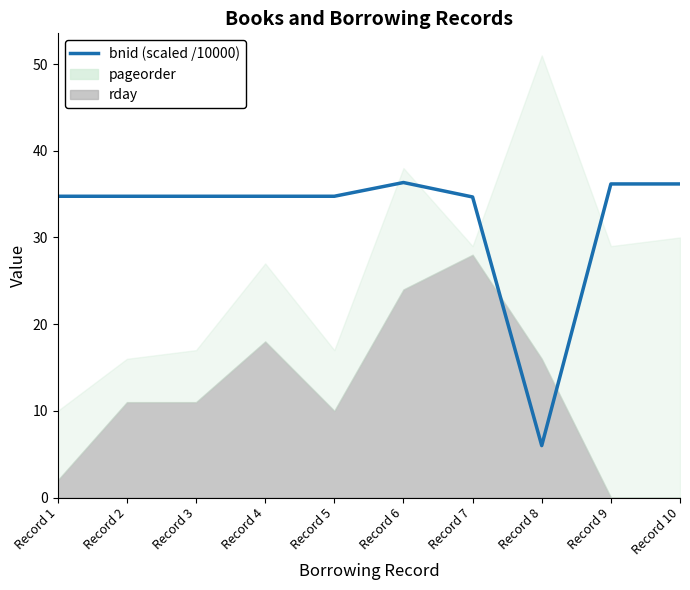

List the labels in order of value, largest first.

Record 6, Record 10, Record 9, Record 4, Record 1, Record 5, Record 3, Record 2, Record 7, Record 8